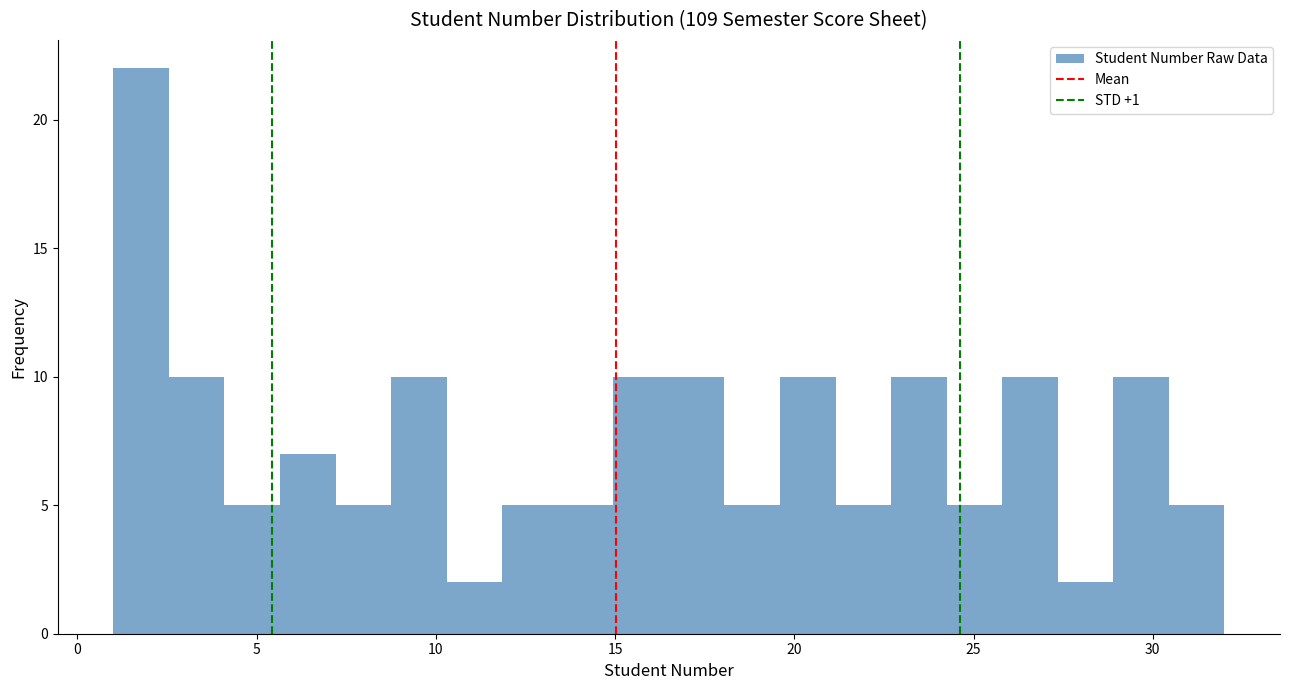

Around what value on the x-axis is the tallest bar? Give the approximate position of its centre, as read against the axis.

2.0